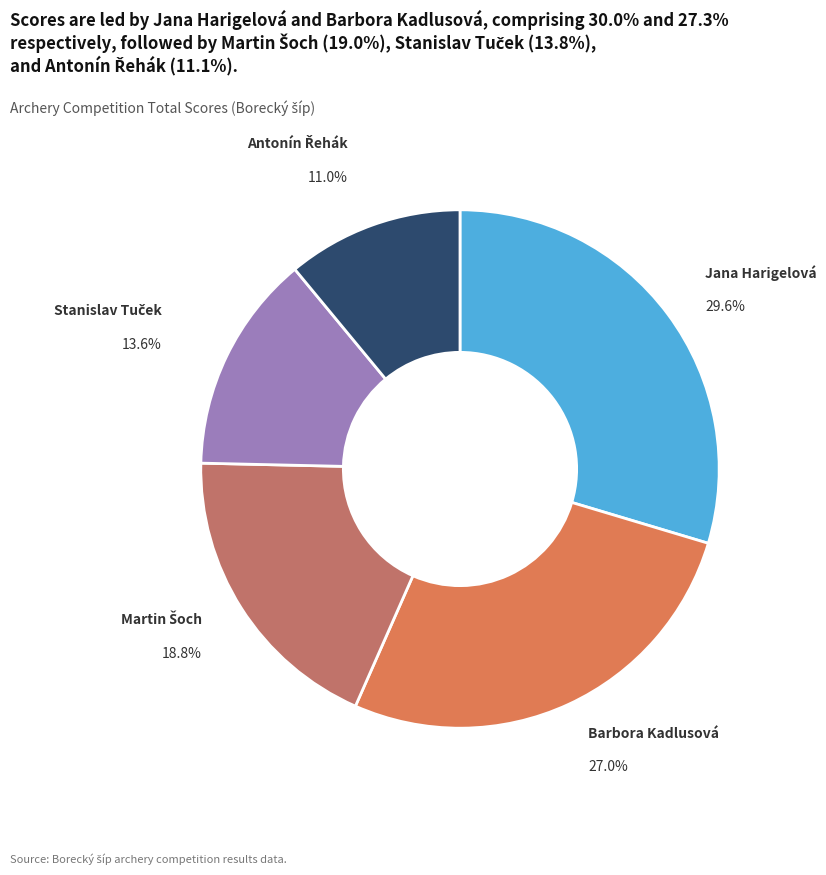

Which slice is the largest?

Jana Harigelová